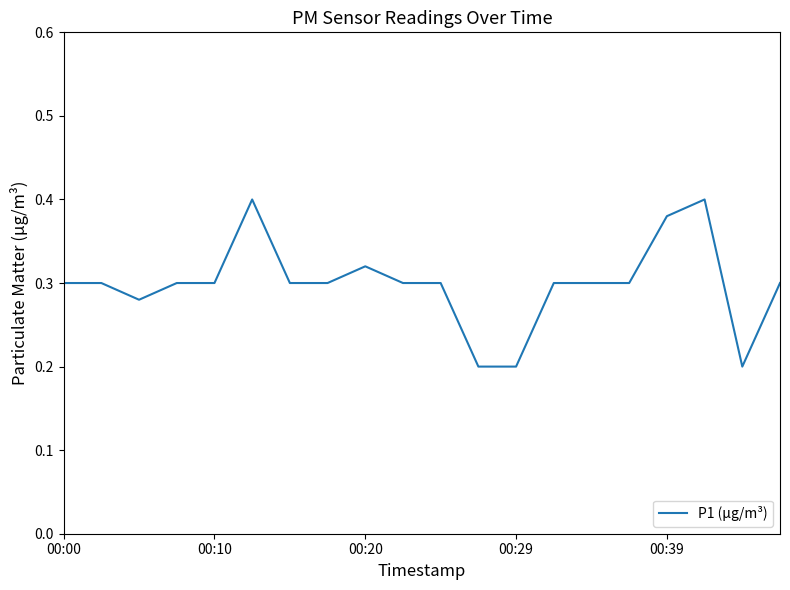

What is the minimum value shown in the chart?

0.2